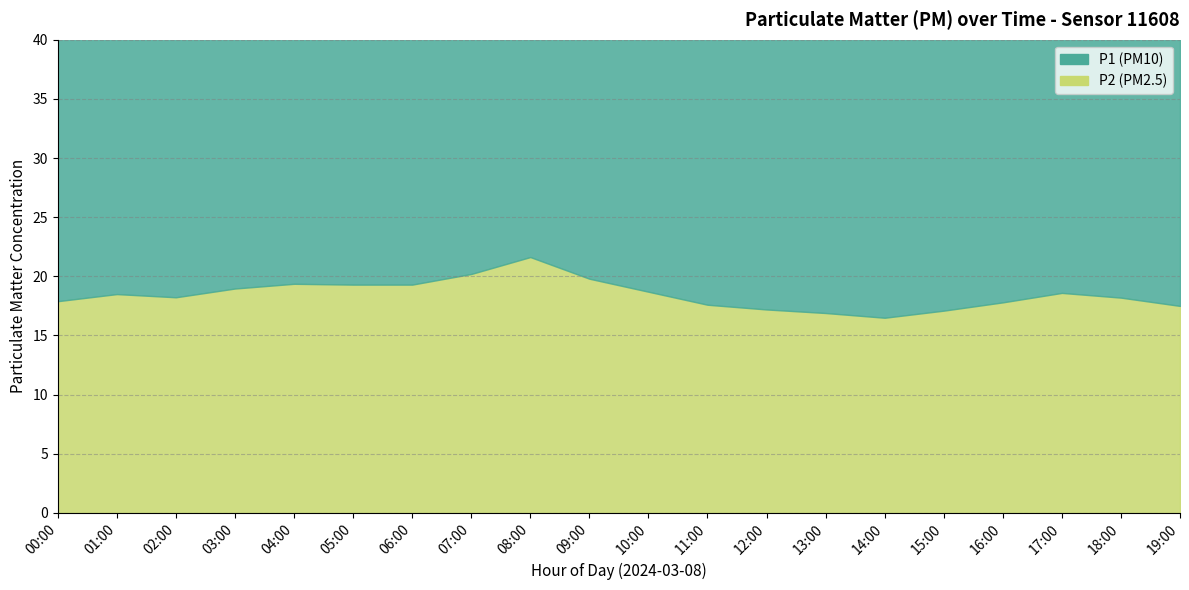

The value of P2 at 07:00 is 20.2. True or false?

True